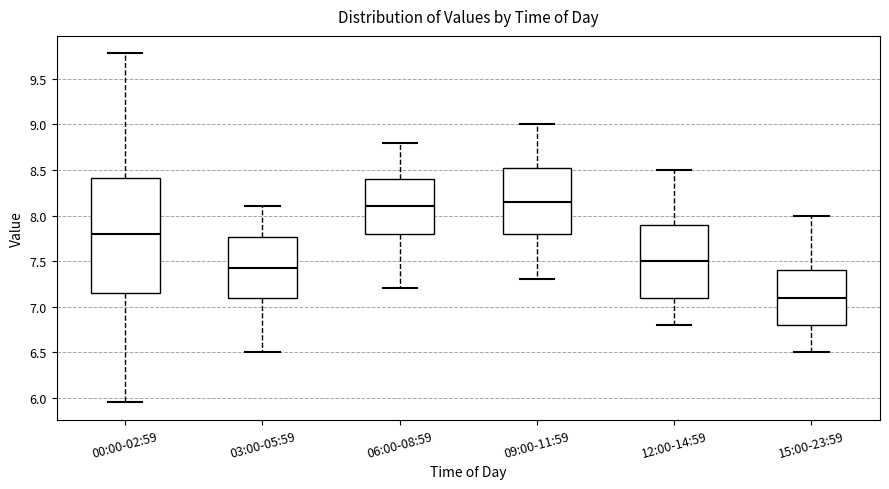

Reading left to right, transcribe this box plot: for each box, give where its median line is, the range the box spans, and where its two whiskers end, as read against the y-axis. The values are not printed on the chart, so give them approximately, as read against the axis.

00:00-02:59: median 7.80, box 7.15 to 8.40, whiskers 5.95 to 9.80
03:00-05:59: median 7.45, box 7.10 to 7.75, whiskers 6.50 to 8.10
06:00-08:59: median 8.10, box 7.80 to 8.40, whiskers 7.20 to 8.80
09:00-11:59: median 8.15, box 7.80 to 8.55, whiskers 7.30 to 9.00
12:00-14:59: median 7.50, box 7.10 to 7.90, whiskers 6.80 to 8.50
15:00-23:59: median 7.10, box 6.80 to 7.40, whiskers 6.50 to 8.00